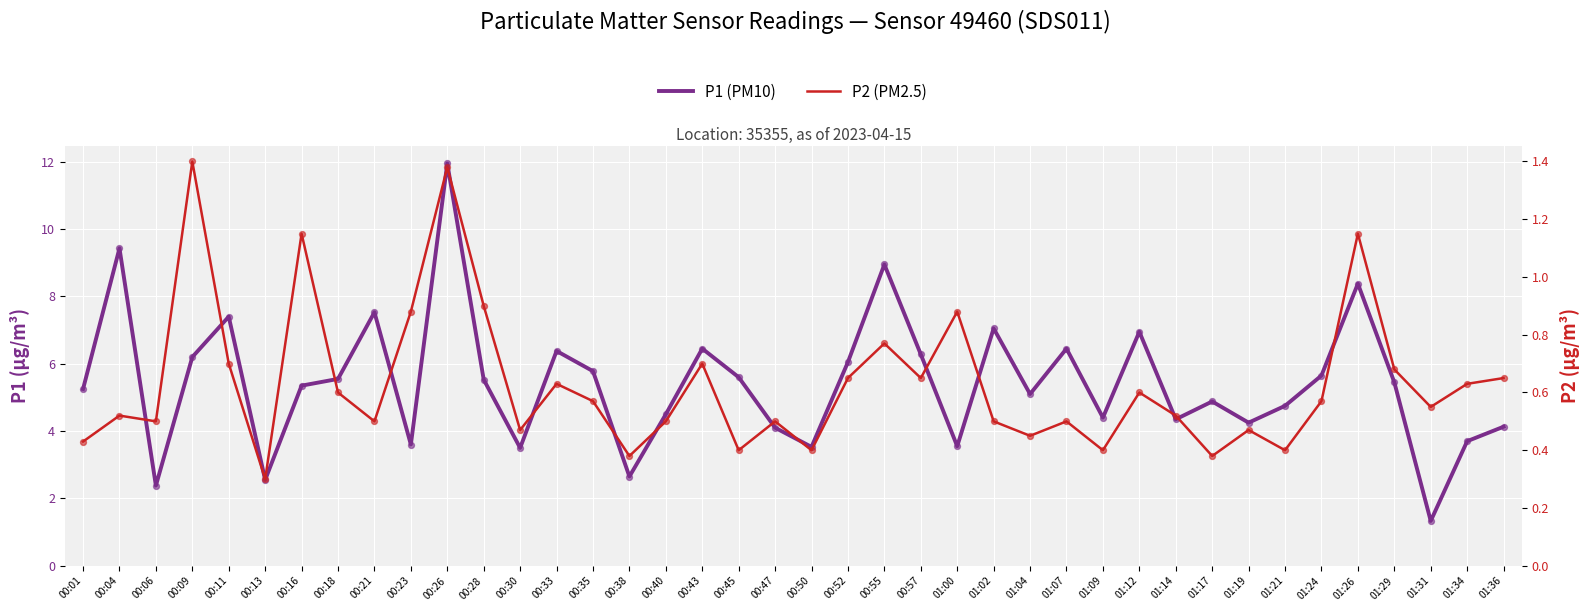

What are all the series names shown in the legend?

P1 (PM10), P2 (PM2.5)